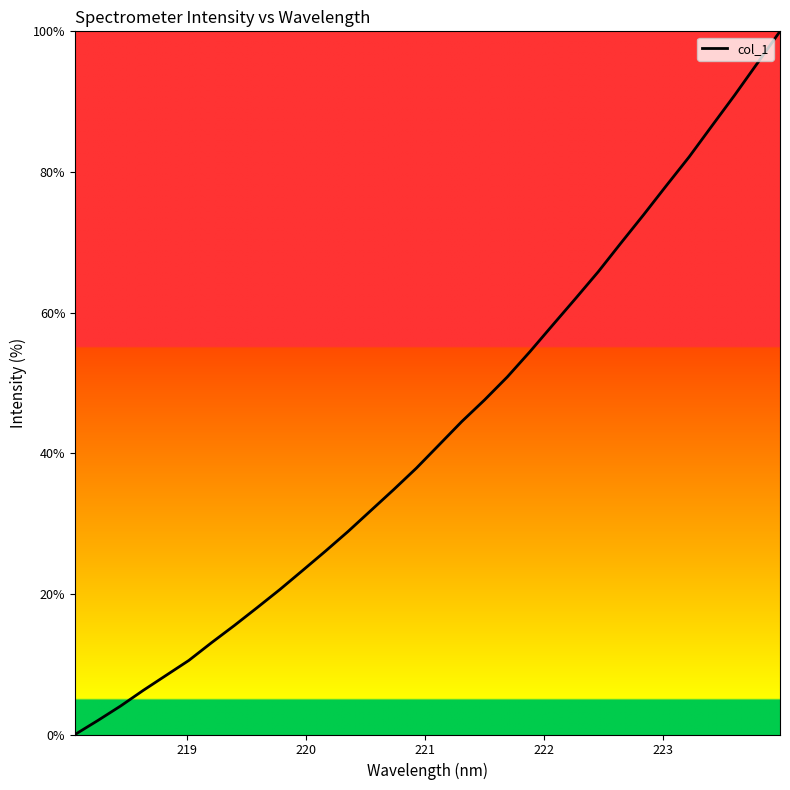

What is the difference between the maximum and minimum values?

100.0